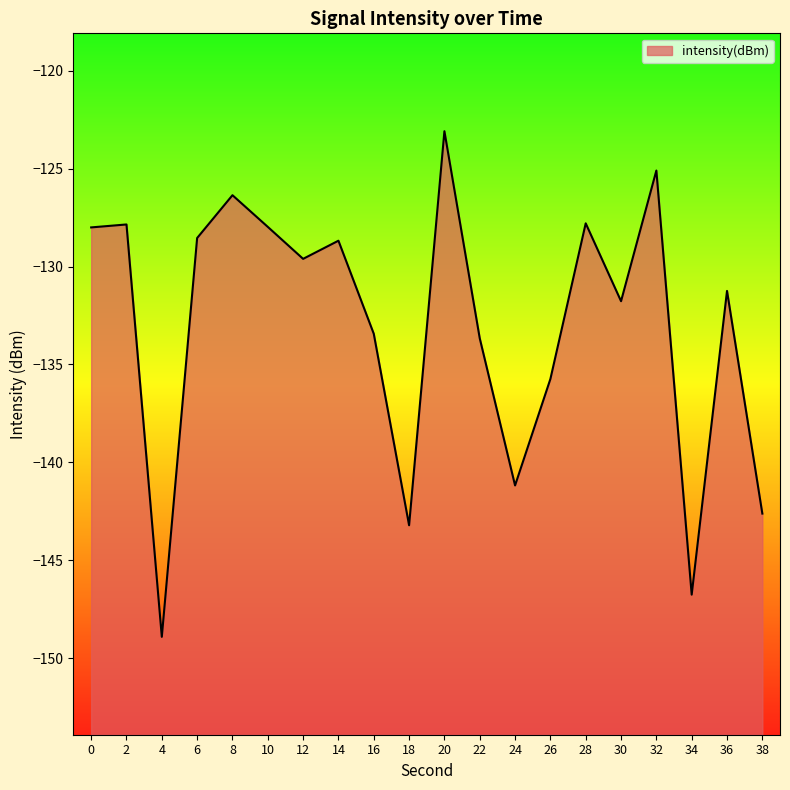

Between 18 and 20, which is larger?

20